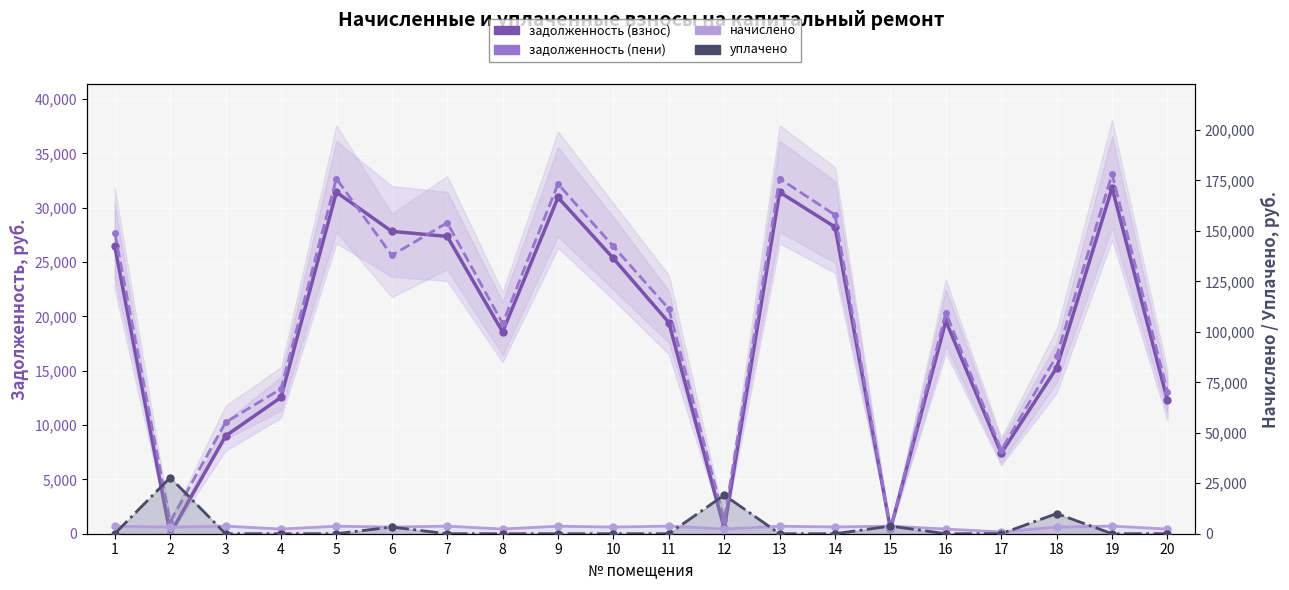

Reading right to left, what are all the values shown in this chart?

задолженность (взнос): 12263.0	31831.7	15263.5	7414.2	19573.4	418.0	28223.5	31436.2	480.8	19439.2	25338.5	30952.4	18576.9	27363.2	27827.9	31436.2	12552.4	8995.4	0.0	26457.4
задолженность (пени): 13037.2	33087.5	16361.4	7706.7	20345.6	418.2	29336.9	32676.4	1254.9	20695.0	26436.4	32192.6	19351.1	28619.0	25617.9	32676.4	13324.6	10251.2	1097.8	27697.6
начислено: 2322.4	3767.4	3293.6	877.5	2316.6	3767.4	3340.3	3720.6	2322.4	3767.4	3293.6	3720.6	2322.4	3767.4	3293.6	3720.6	2316.6	3767.4	3293.6	3720.6
уплачено: 0.0	0.0	10000.0	0.0	0.0	3767.6	0.0	0.0	19142.2	0.0	0.0	0.0	0.0	0.0	3307.9	0.0	0.0	0.0	27827.9	0.0